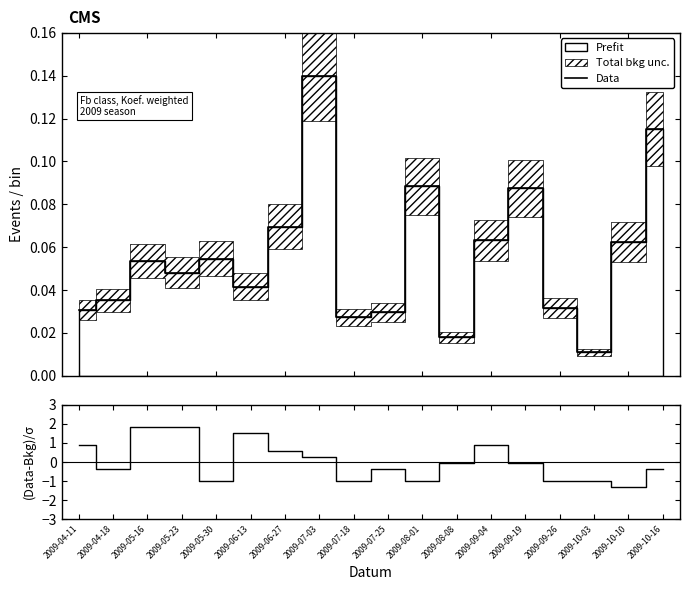

What is the sum of all Data values?

1.0